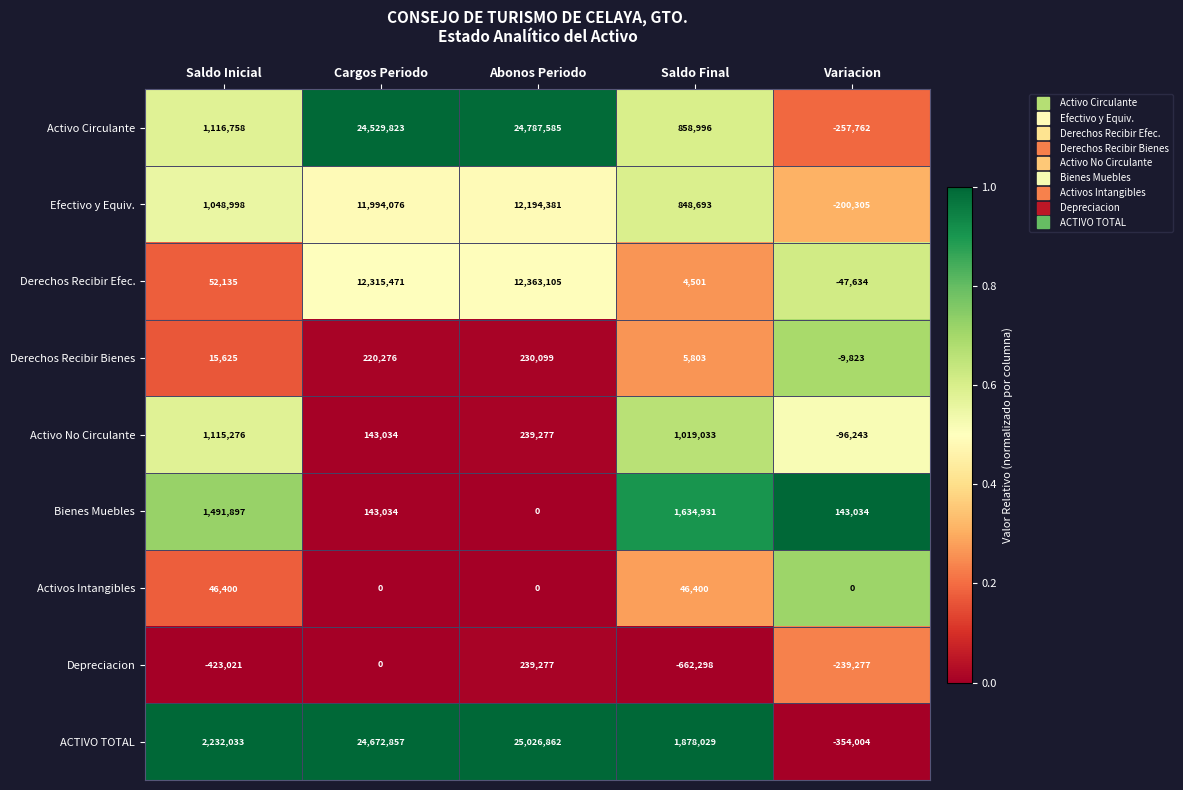

At which label is Activo Circulante closest to 12264911?

Saldo Inicial